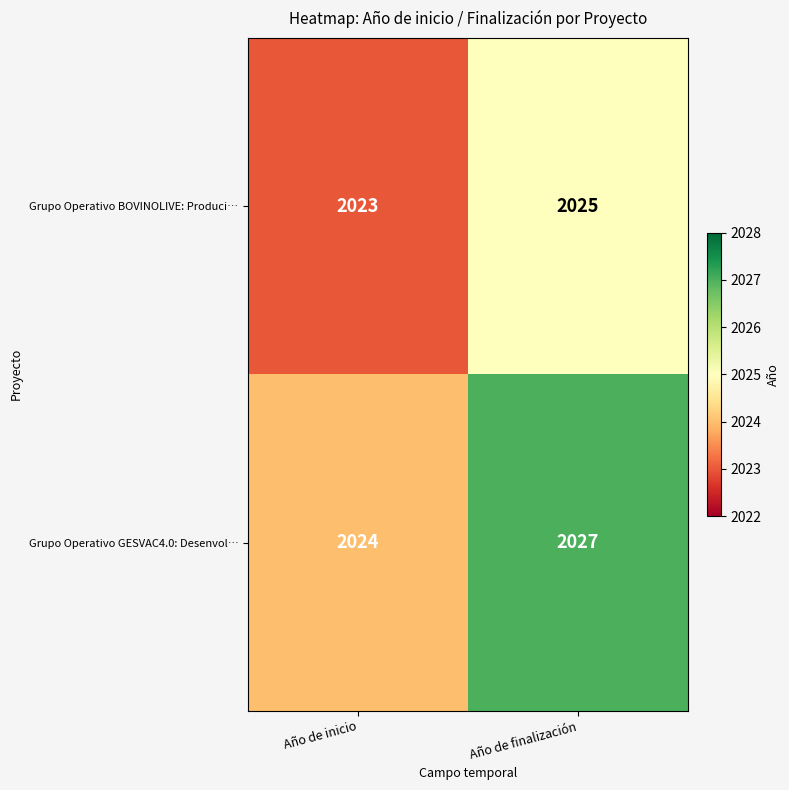

Which series has the largest total across all categories?

Grupo Operativo GESVAC4.0: Desenvol…